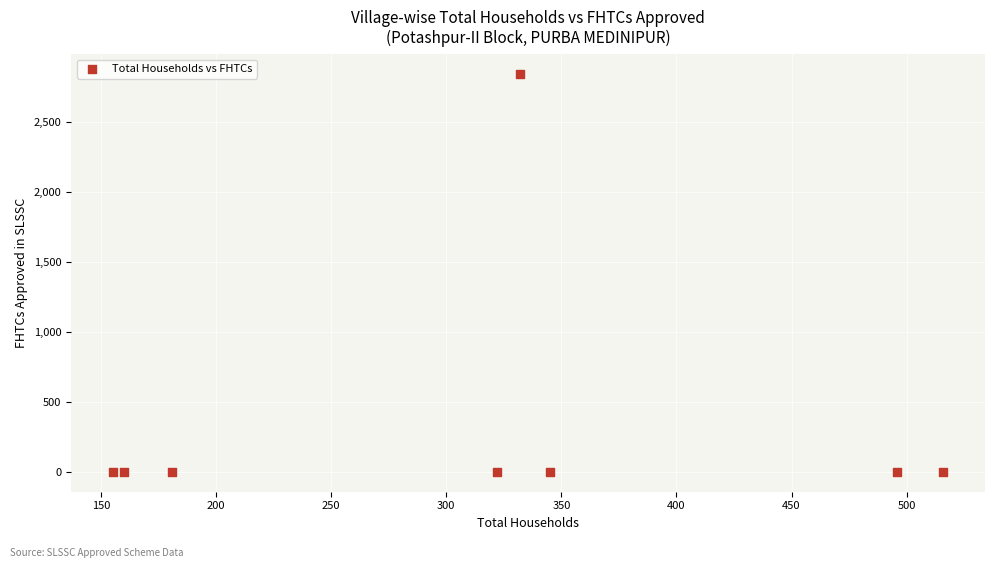

What is the range of X values (max minus min)?

361